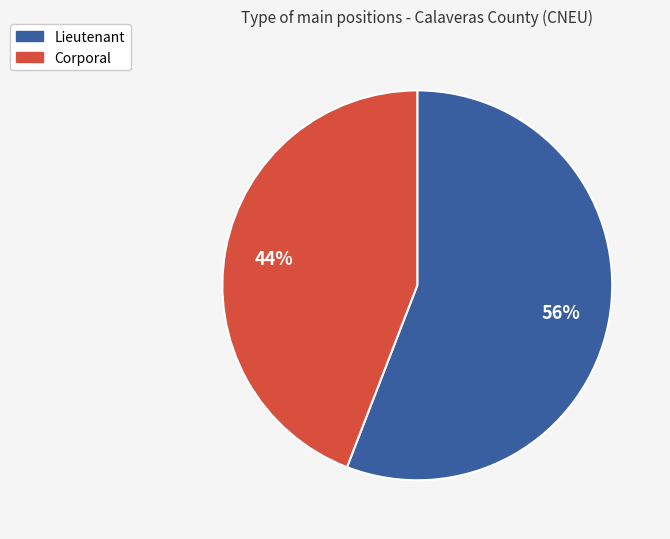

Which category accounts for the majority?

Lieutenant